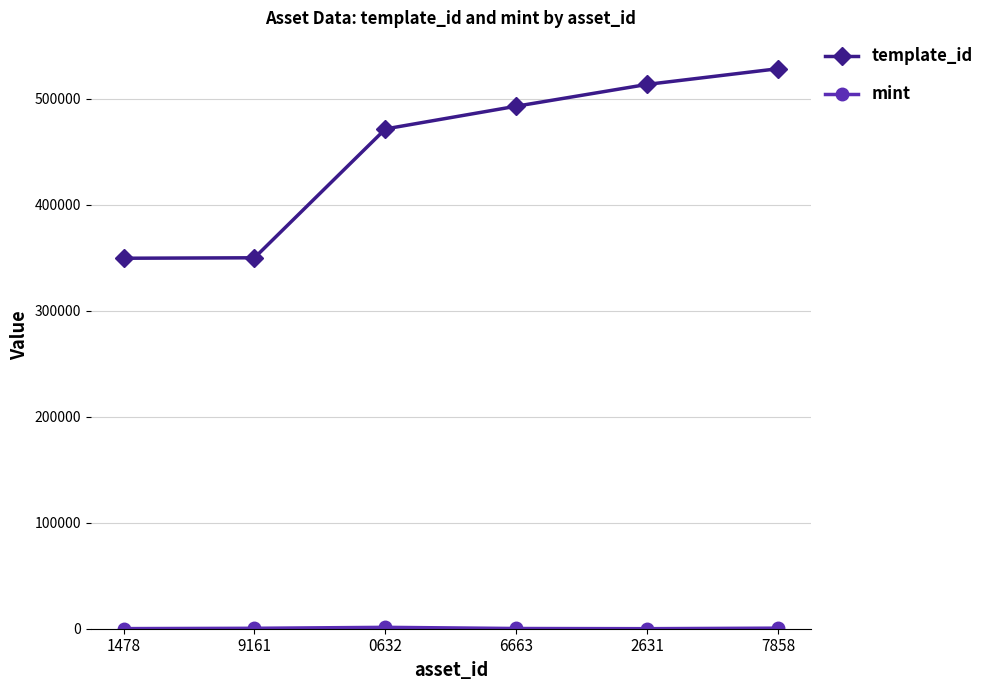

At how many categories does at least one series exceed 307517?

6